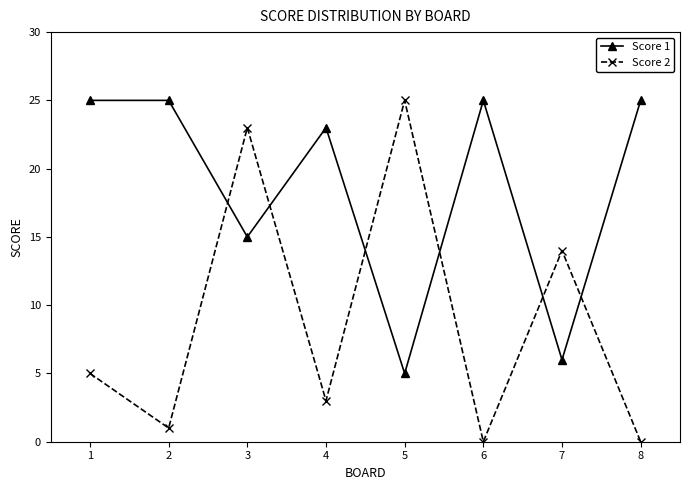

What is the total value across all series at 5?

30